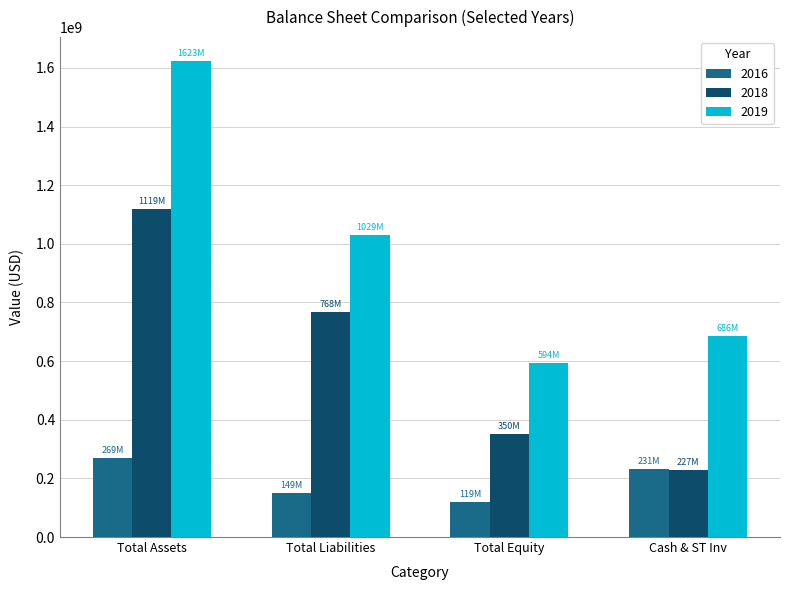

What is the minimum value shown in the chart?

119583000